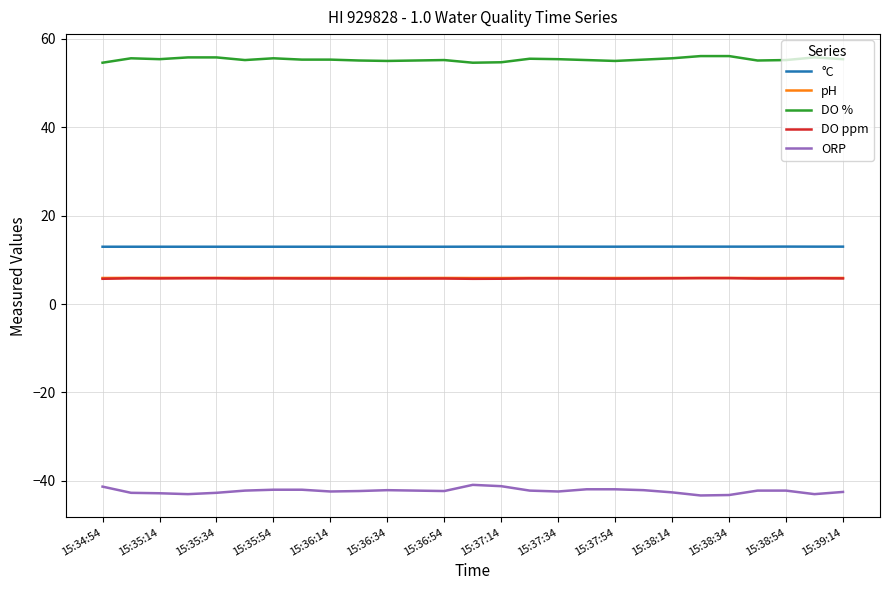

True or false: ORP and DO % cross at least once.

False